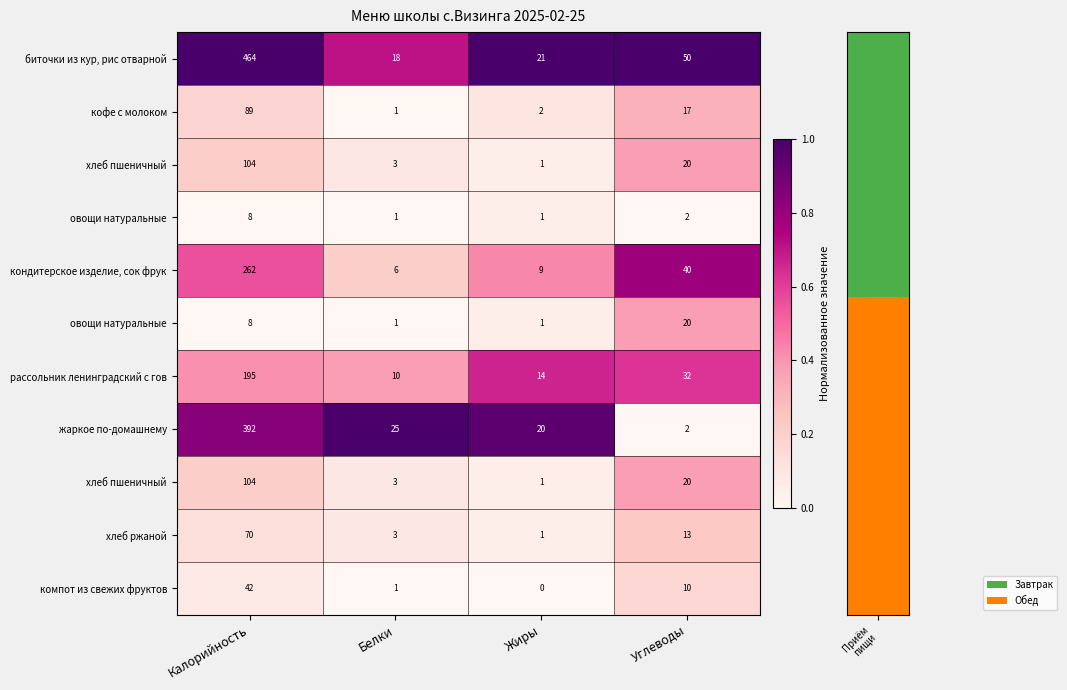

At how many categories does at least one series exceed 0?

4